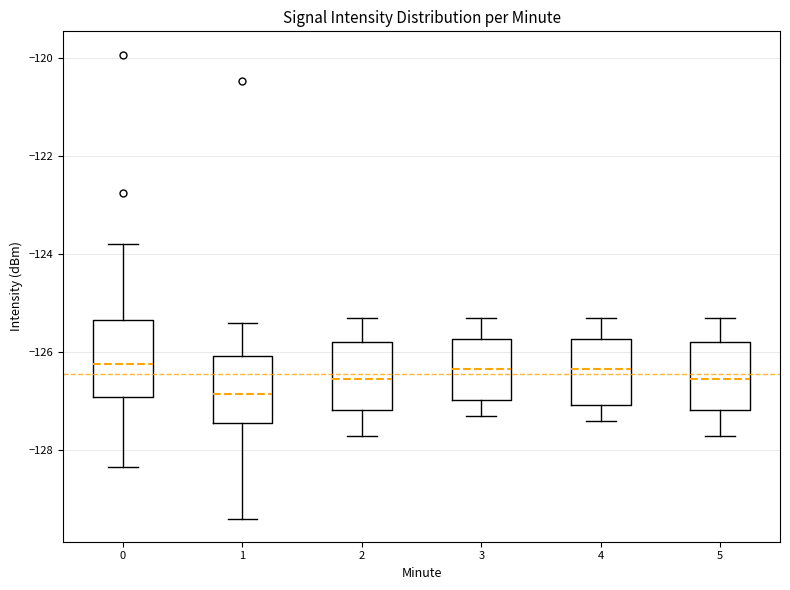

Reading left to right, read every box against the y-axis: the position of its median line, the range the box covers, and the ends of its whiskers. The values are not printed on the chart, so give them approximately, as read against the axis.

0: median -126.2, box -127.0 to -125.4, whiskers -128.4 to -123.8
1: median -126.8, box -127.4 to -126.0, whiskers -129.4 to -125.4
2: median -126.6, box -127.2 to -125.8, whiskers -127.6 to -125.2
3: median -126.4, box -127.0 to -125.8, whiskers -127.2 to -125.2
4: median -126.4, box -127.0 to -125.8, whiskers -127.4 to -125.2
5: median -126.6, box -127.2 to -125.8, whiskers -127.6 to -125.2